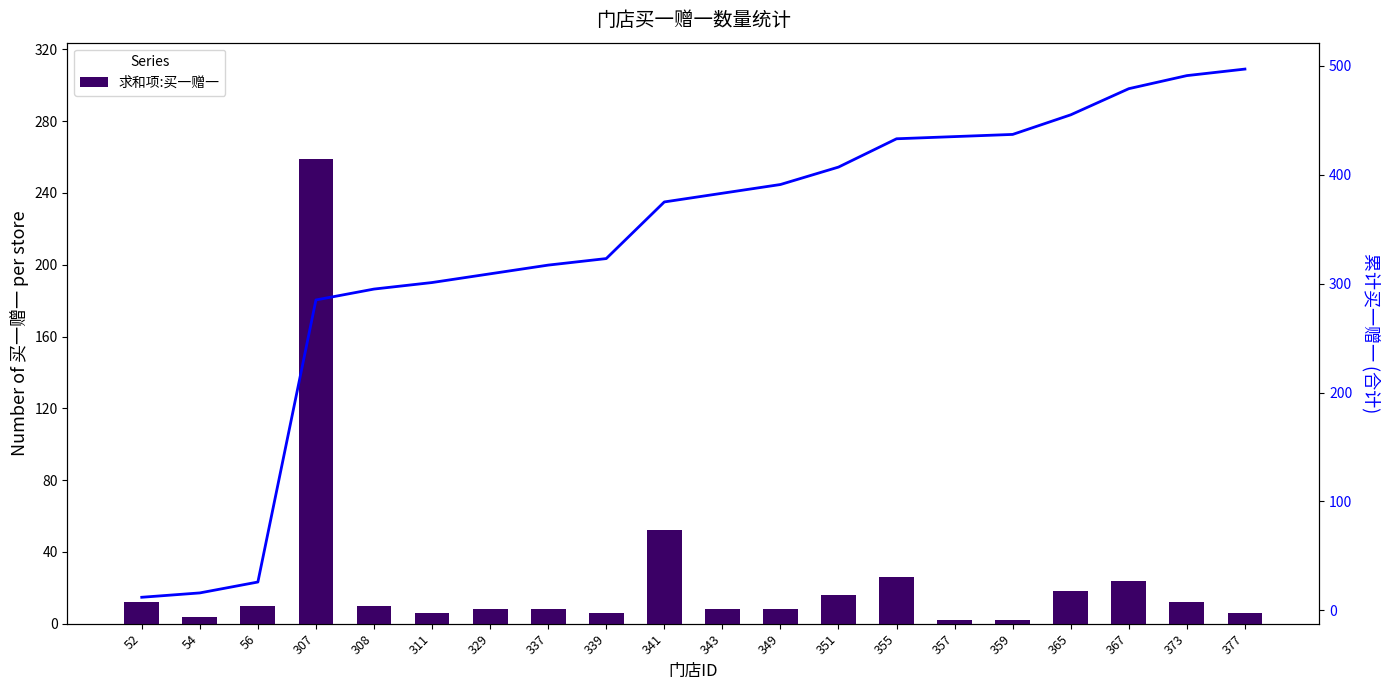

Reading left to right, what are all the values shown in this chart?

求和项:买一赠一: 52=12	54=4	56=10	307=259	308=10	311=6	329=8	337=8	339=6	341=52	343=8	349=8	351=16	355=26	357=2	359=2	365=18	367=24	373=12	377=6
累计合计: 52=12	54=16	56=26	307=285	308=295	311=301	329=309	337=317	339=323	341=375	343=383	349=391	351=407	355=433	357=435	359=437	365=455	367=479	373=491	377=497